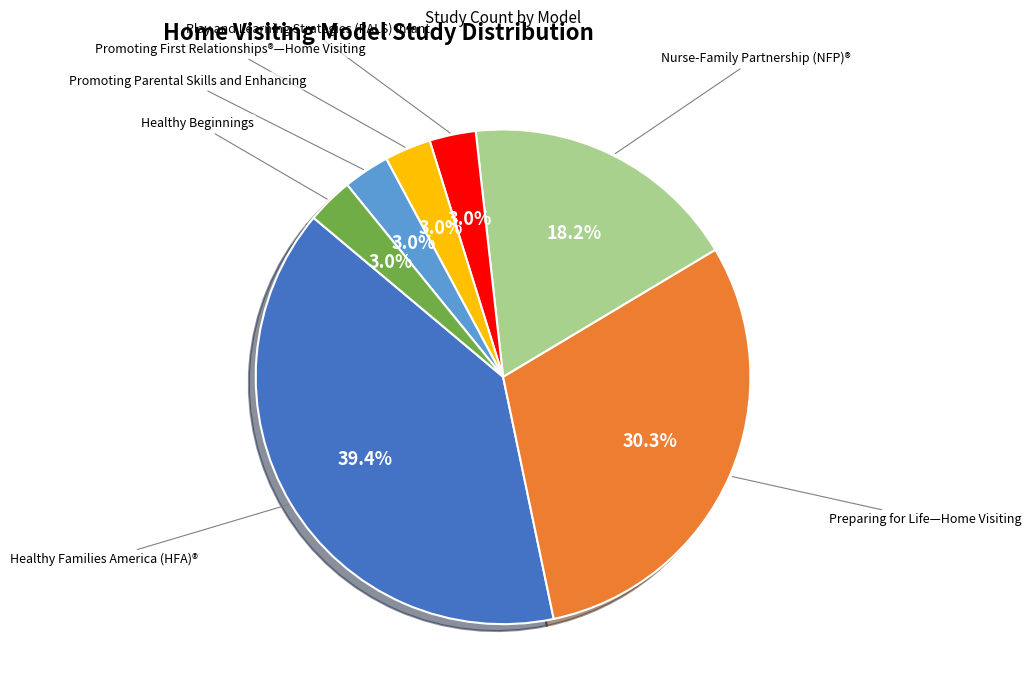

Does any single category account for the majority?

No